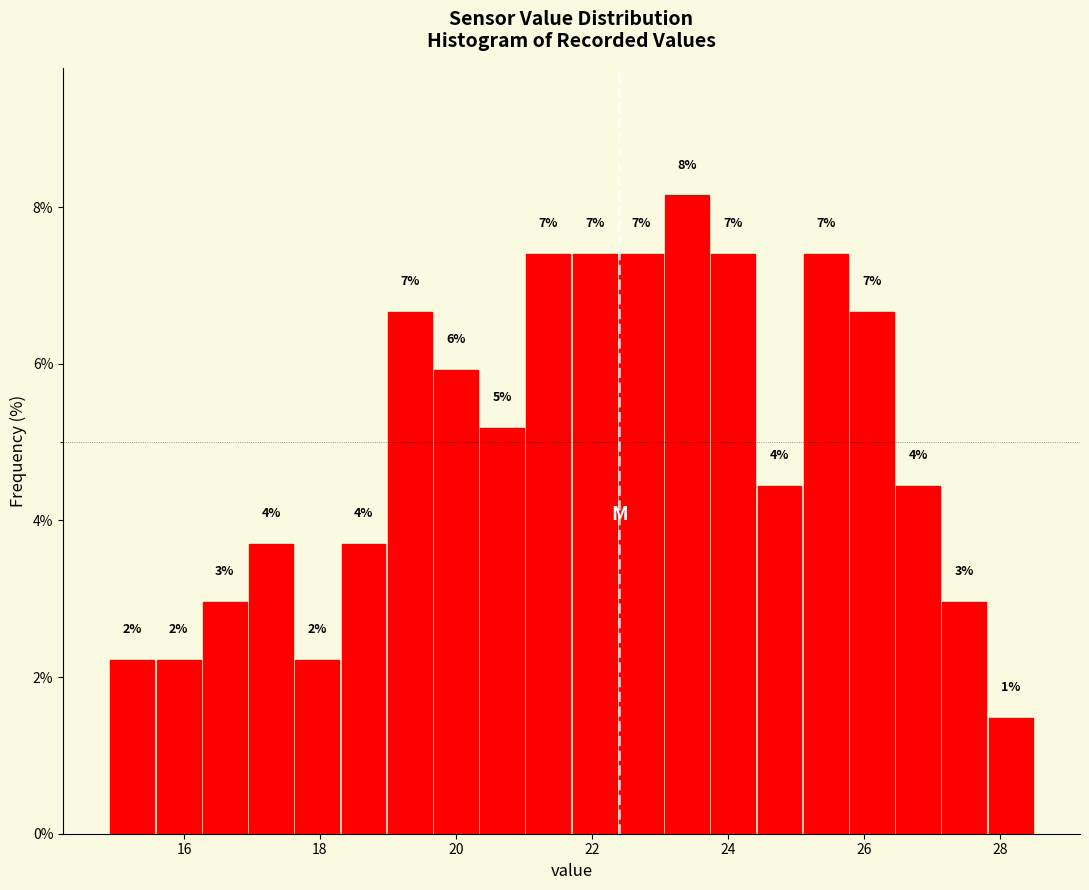

Around what value on the x-axis is the tallest bar? Give the approximate position of its centre, as read against the axis.

23.4